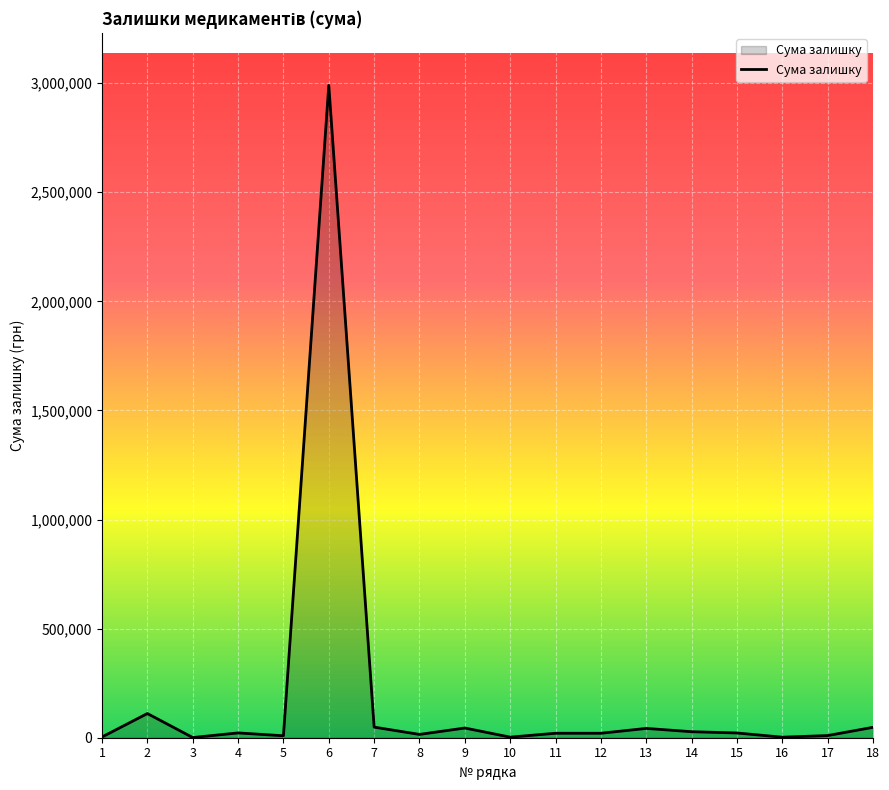

Approximately how many times larger is the value at 6 compared to 1?

888.9